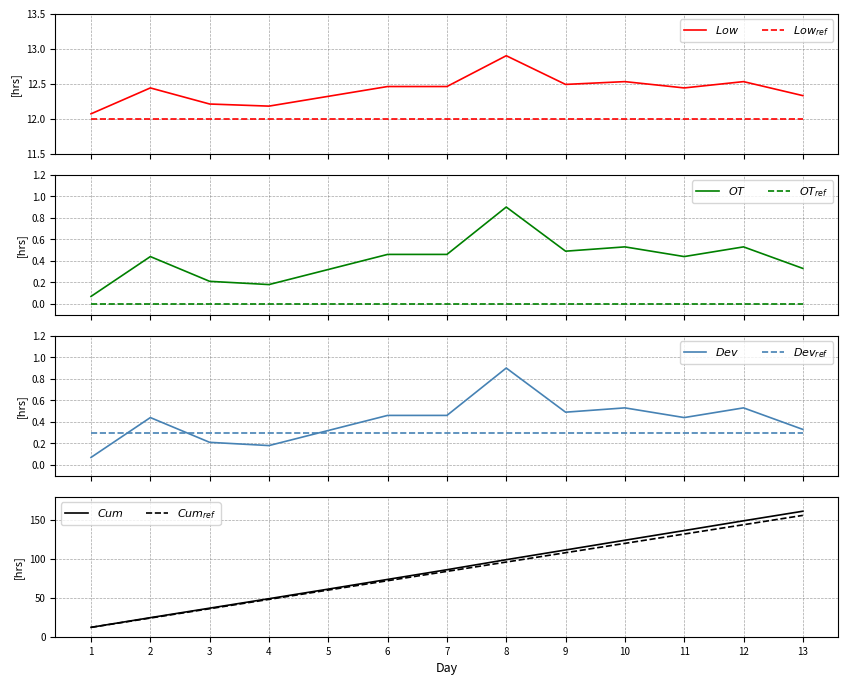

Reading left to right, extract all data points from this chart.

12.1	12.4	12.2	12.2	12.3	12.5	12.5	12.9	12.5	12.5	12.4	12.5	12.3